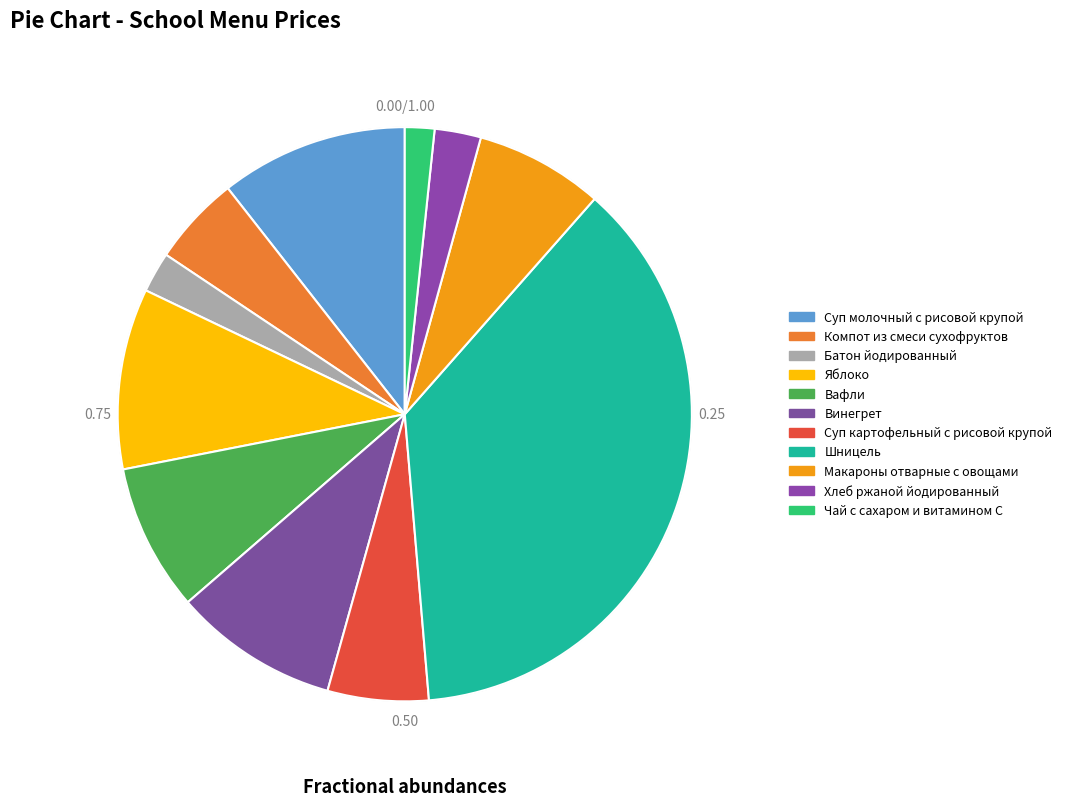

The Винегрет slice represents 9% of the pie. True or false?

True